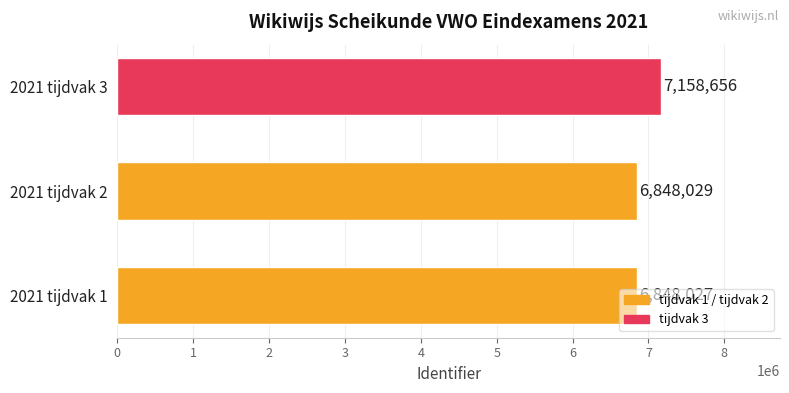

What value does the data have at 2021 tijdvak 1, to the nearest 100?

6848000